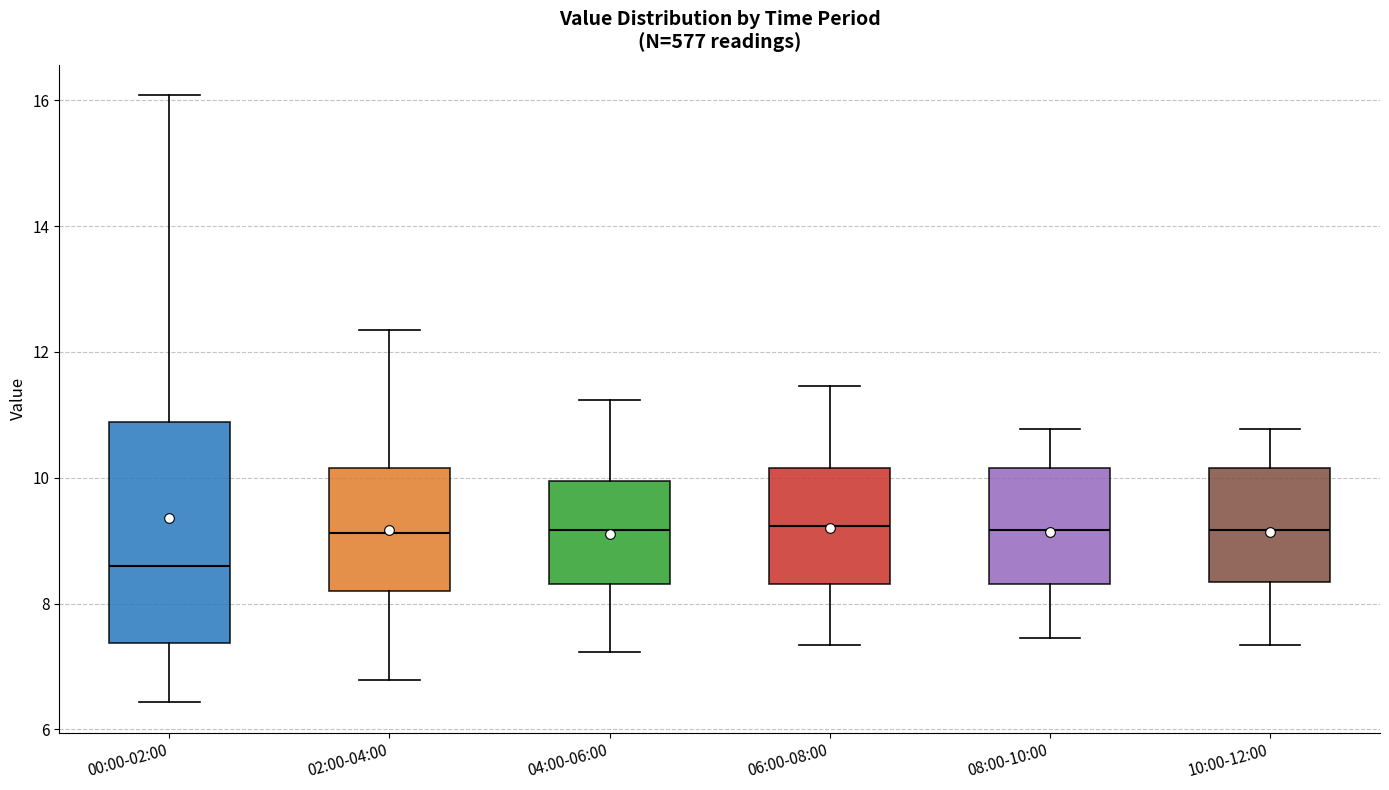

Reading left to right, transcribe this box plot: for each box, give where its median line is, the range the box spans, and where its two whiskers end, as read against the y-axis. The values are not printed on the chart, so give them approximately, as read against the axis.

00:00-02:00: median 8.6, box 7.4 to 10.8, whiskers 6.4 to 16.0
02:00-04:00: median 9.2, box 8.2 to 10.2, whiskers 6.8 to 12.4
04:00-06:00: median 9.2, box 8.4 to 10.0, whiskers 7.2 to 11.2
06:00-08:00: median 9.2, box 8.4 to 10.2, whiskers 7.4 to 11.4
08:00-10:00: median 9.2, box 8.4 to 10.2, whiskers 7.4 to 10.8
10:00-12:00: median 9.2, box 8.4 to 10.2, whiskers 7.4 to 10.8